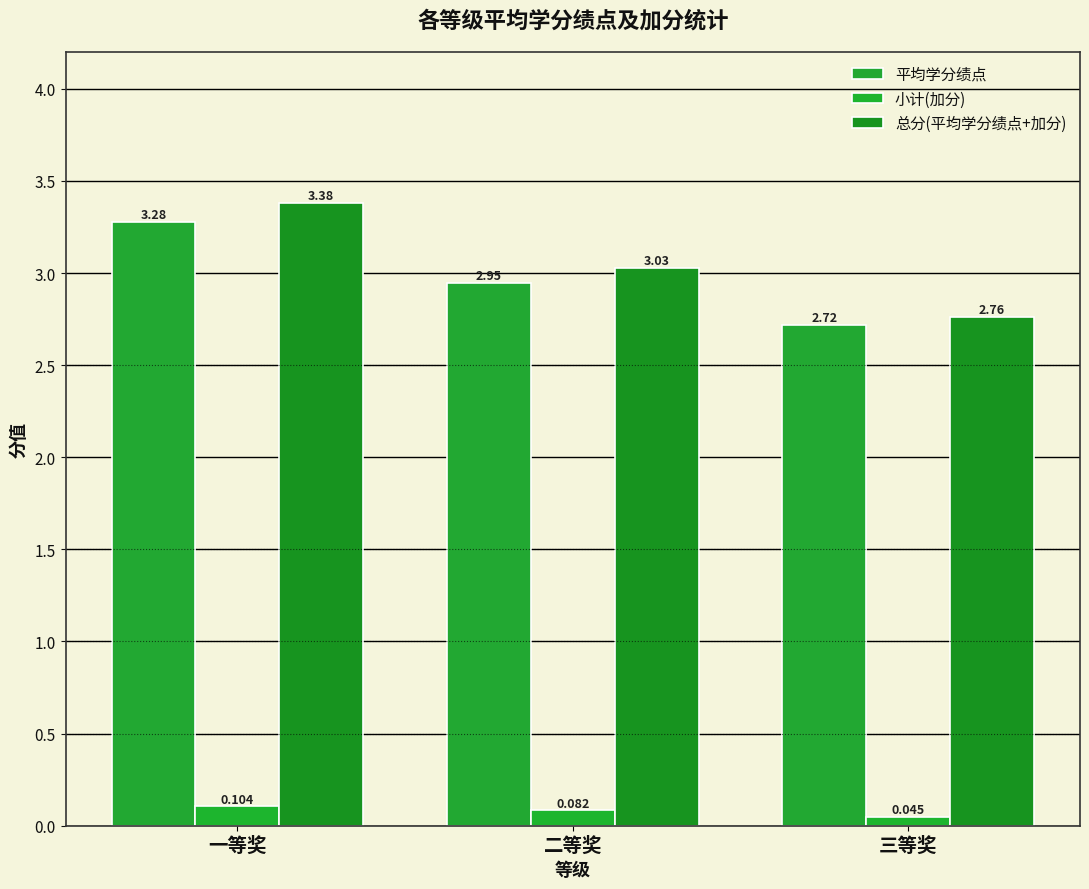

What is the value of the 总分(平均学分绩点+加分) bar at the 2nd from the left?

3.0